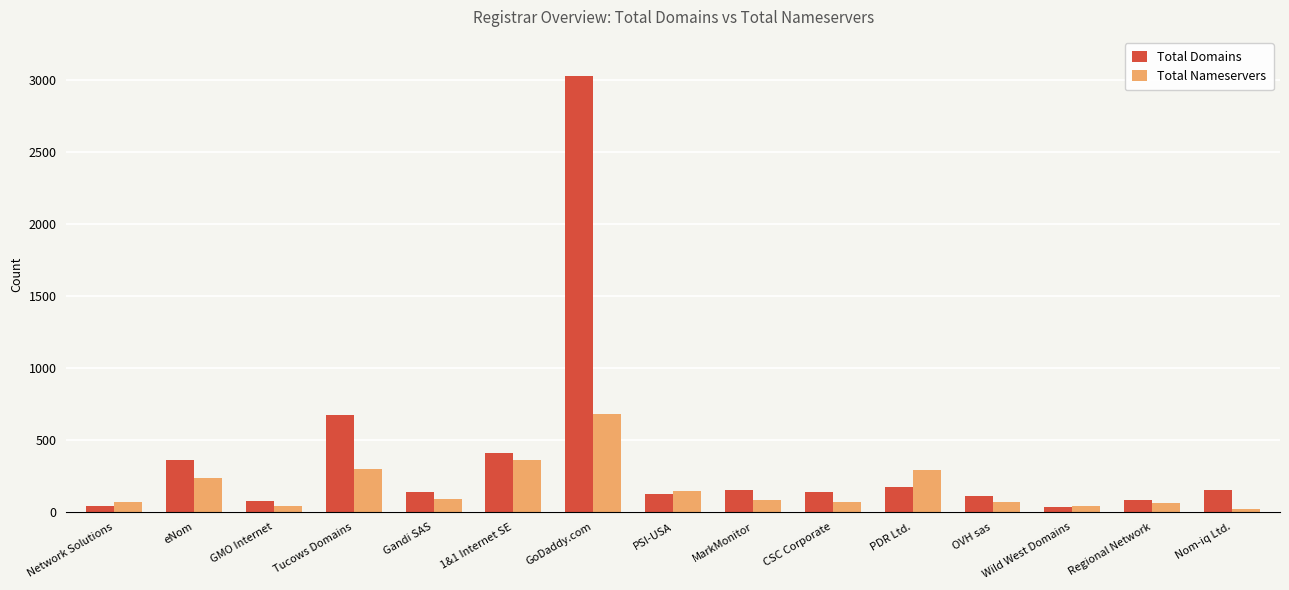

How many groups of bars are there?

15